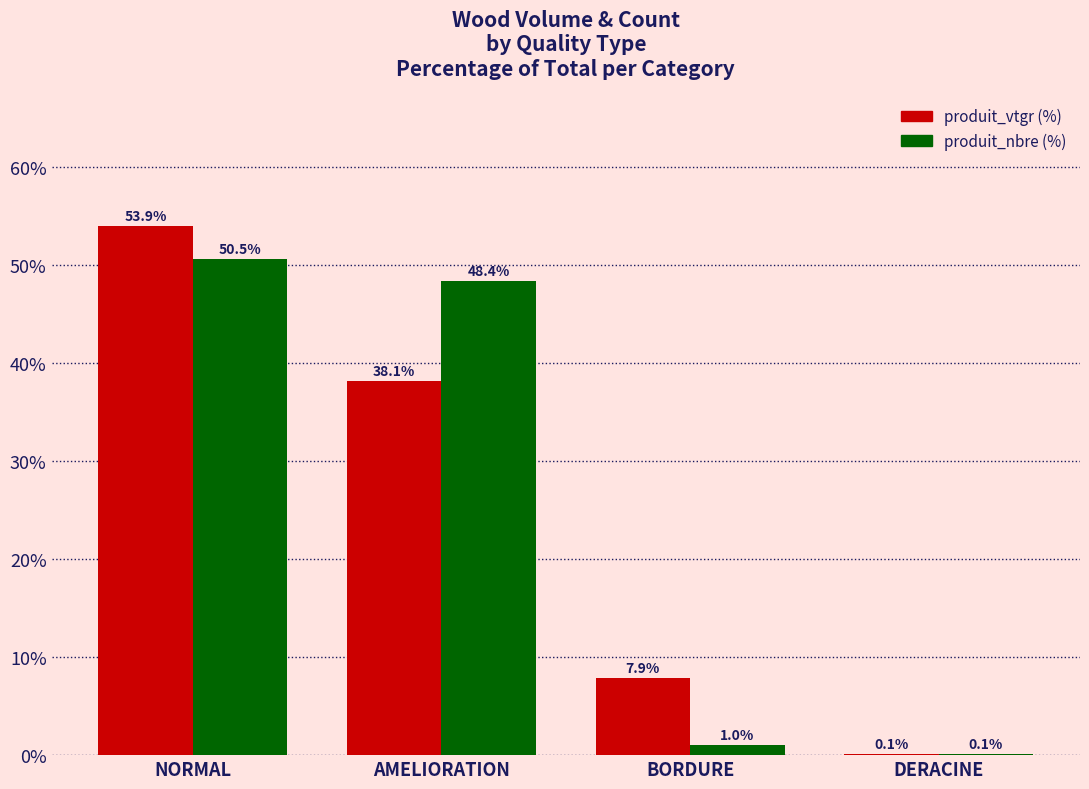

What is the sum of all produit_nbre (%) values?

100.0